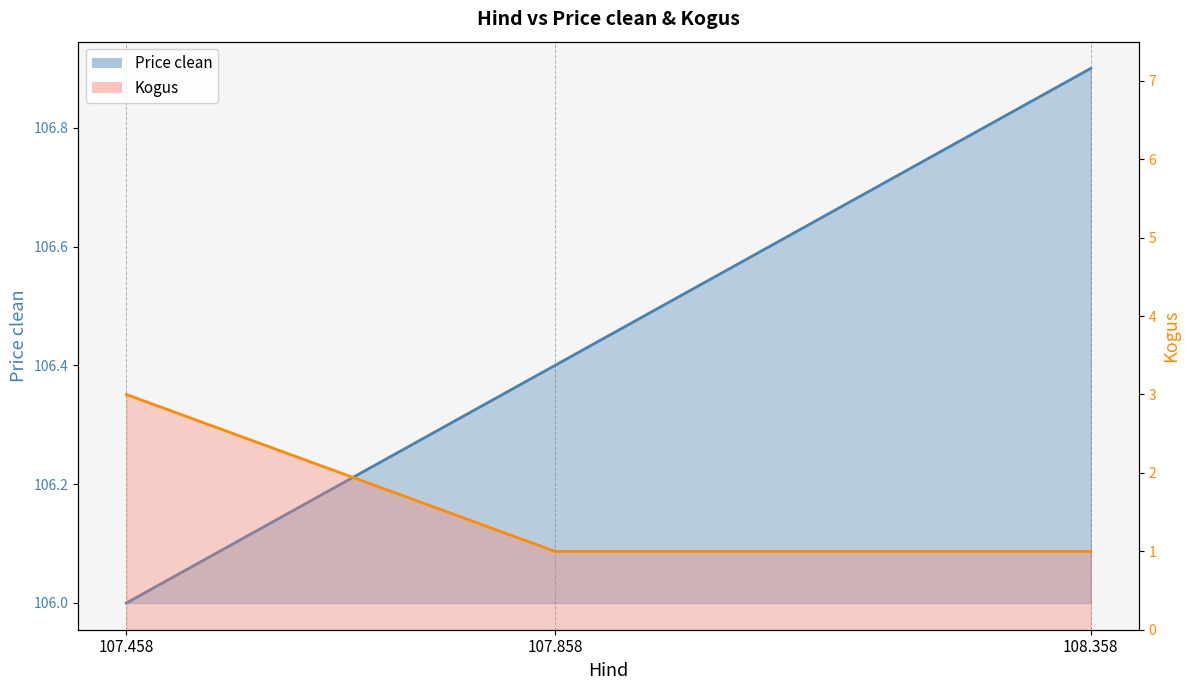

What is the sum of all Kogus values?

5.0